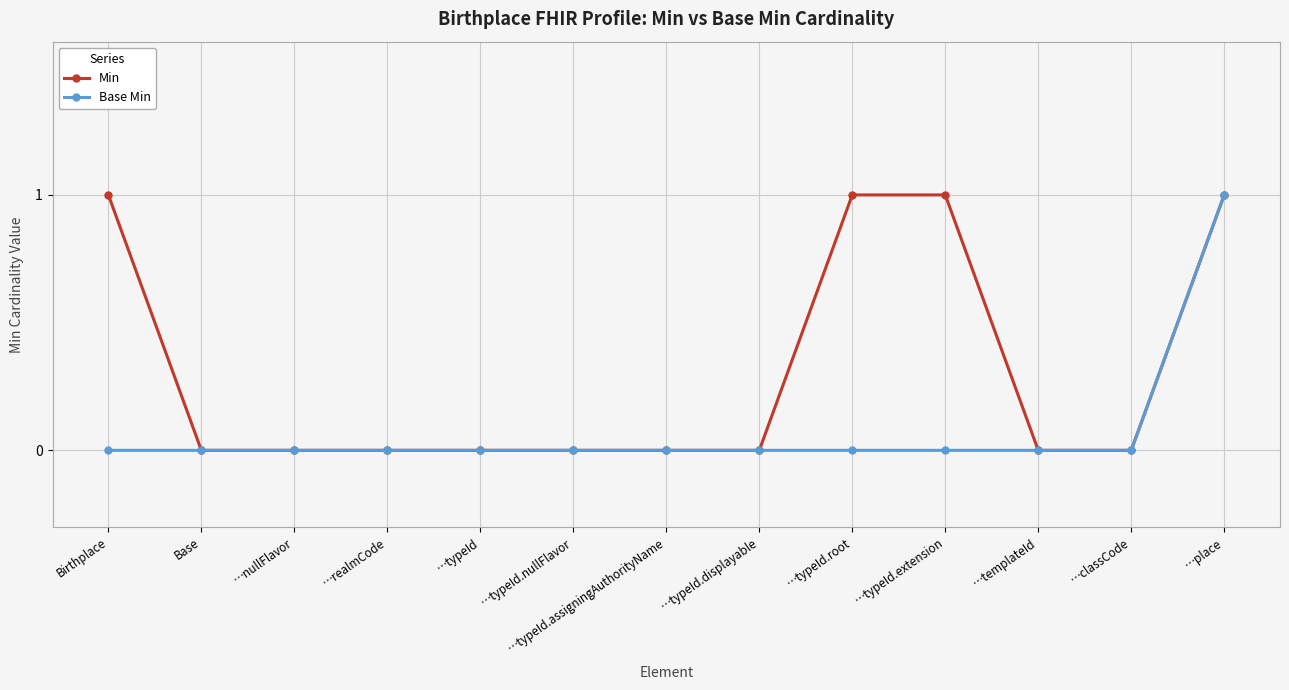

What is the sum of the Base Min values at …templateId and …place?

1